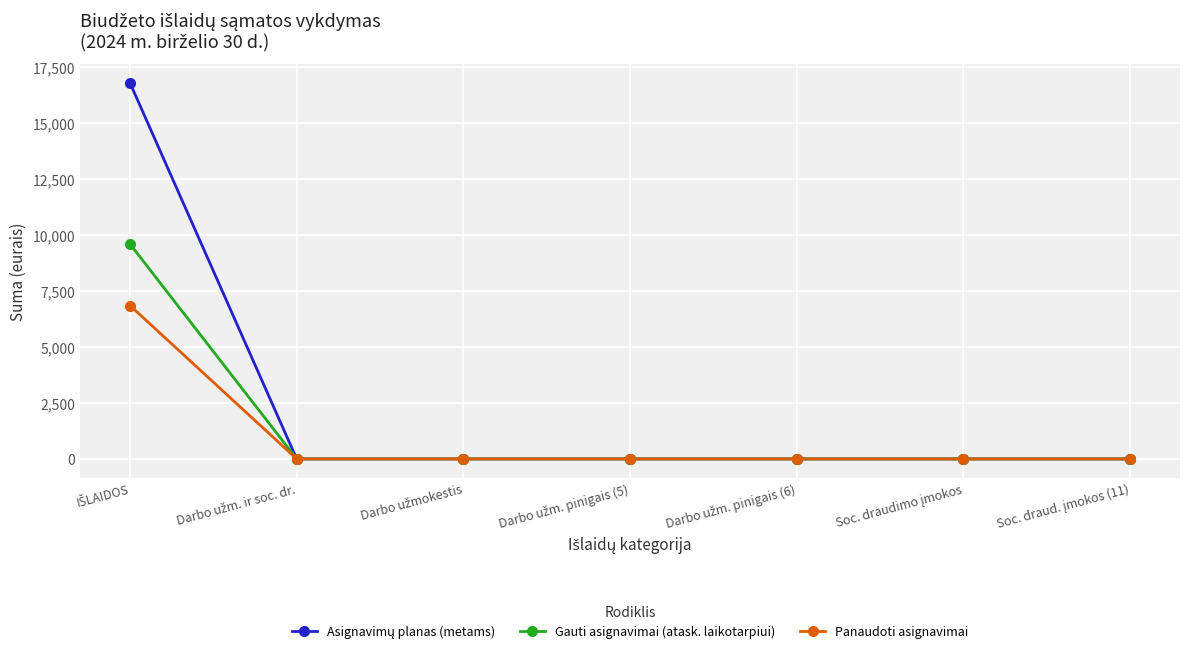

What is the highest value of the Gauti asignavimai (atask. laikotarpiui) series?

9600.0